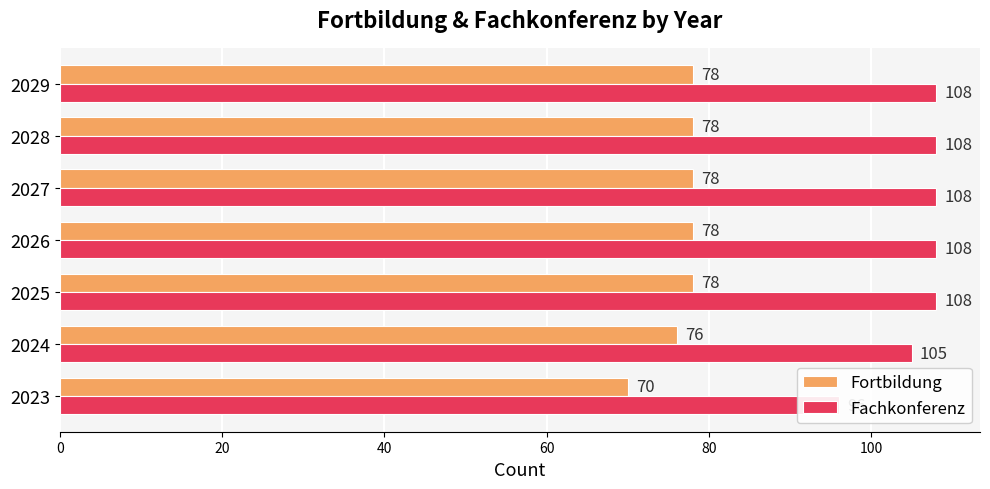

How many categories are shown in the chart?

7